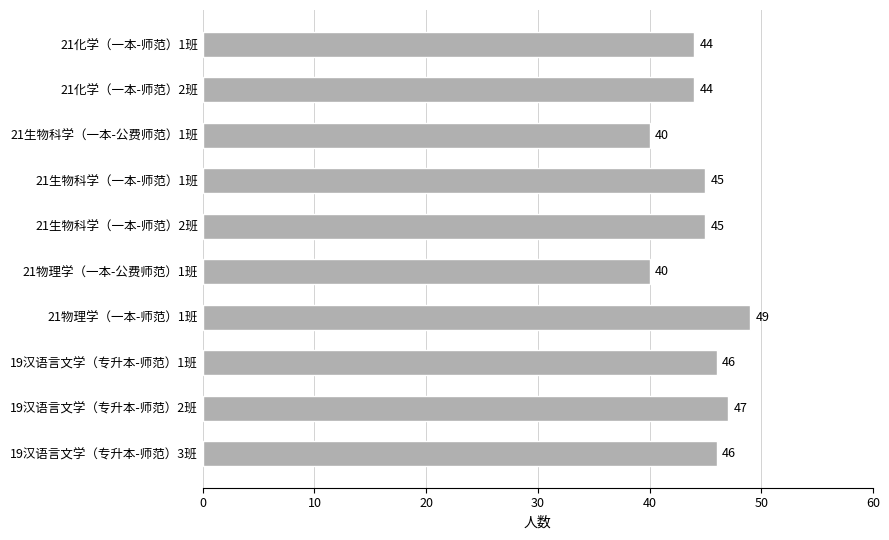

How many bars are there in total?

10